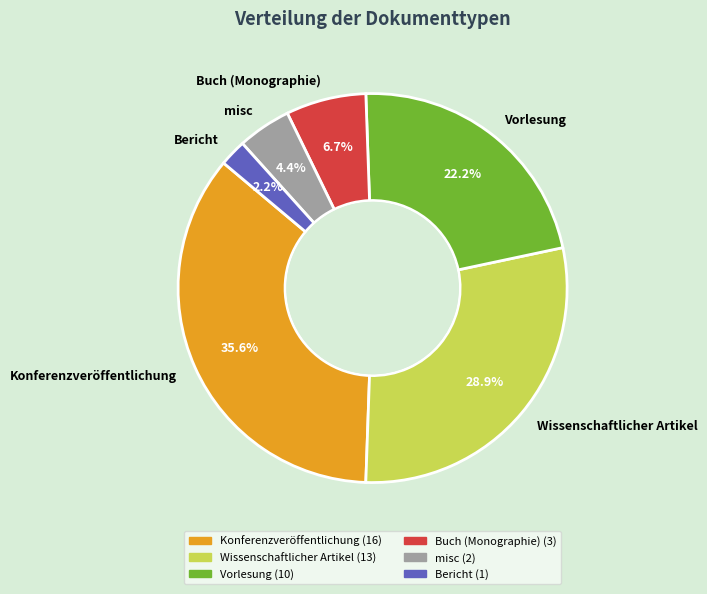

The Konferenzveröffentlichung slice represents 36% of the pie. True or false?

True